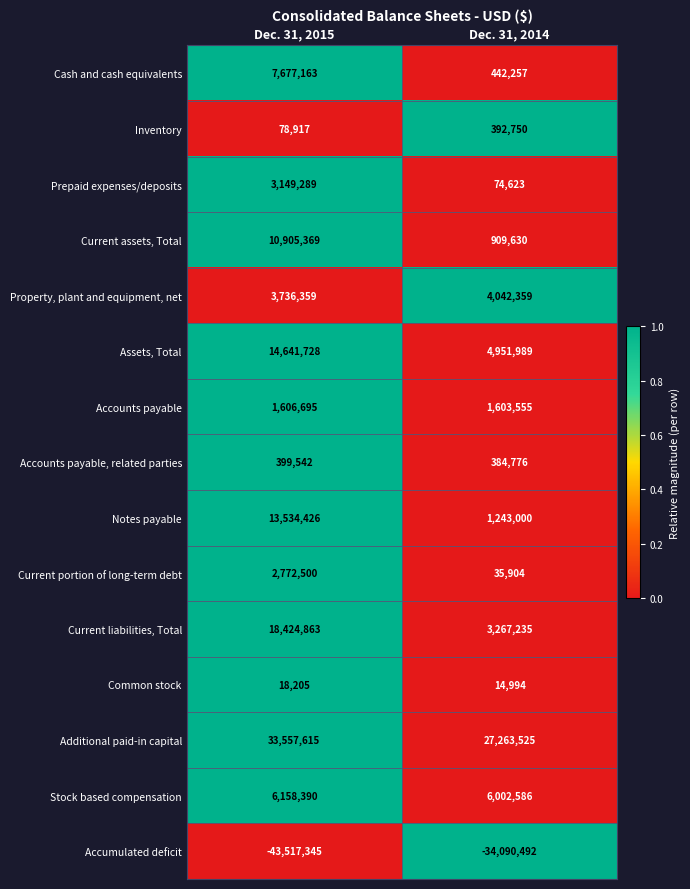

What is the sum of the Current liabilities, Total values at Dec. 31, 2014 and Dec. 31, 2015?

21692098